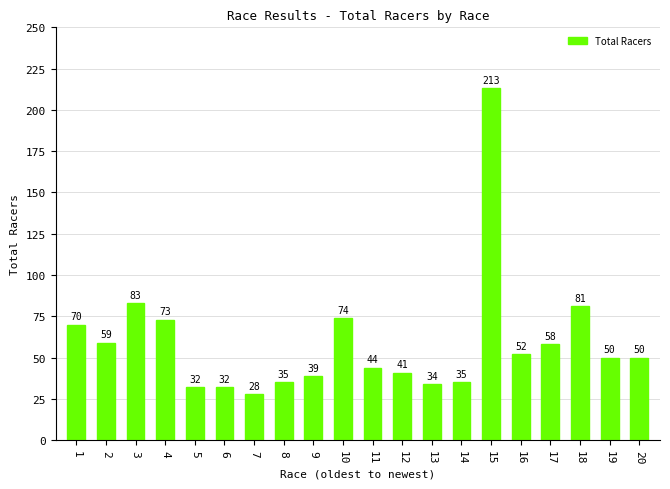

Is it true that the value at 7 is 13?

False